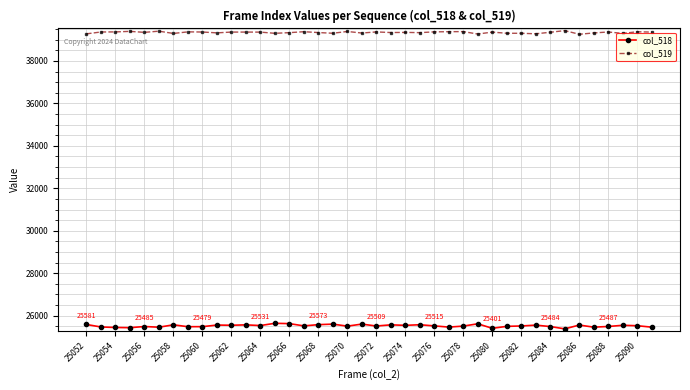

True or false: col_518 and col_519 cross at least once.

False